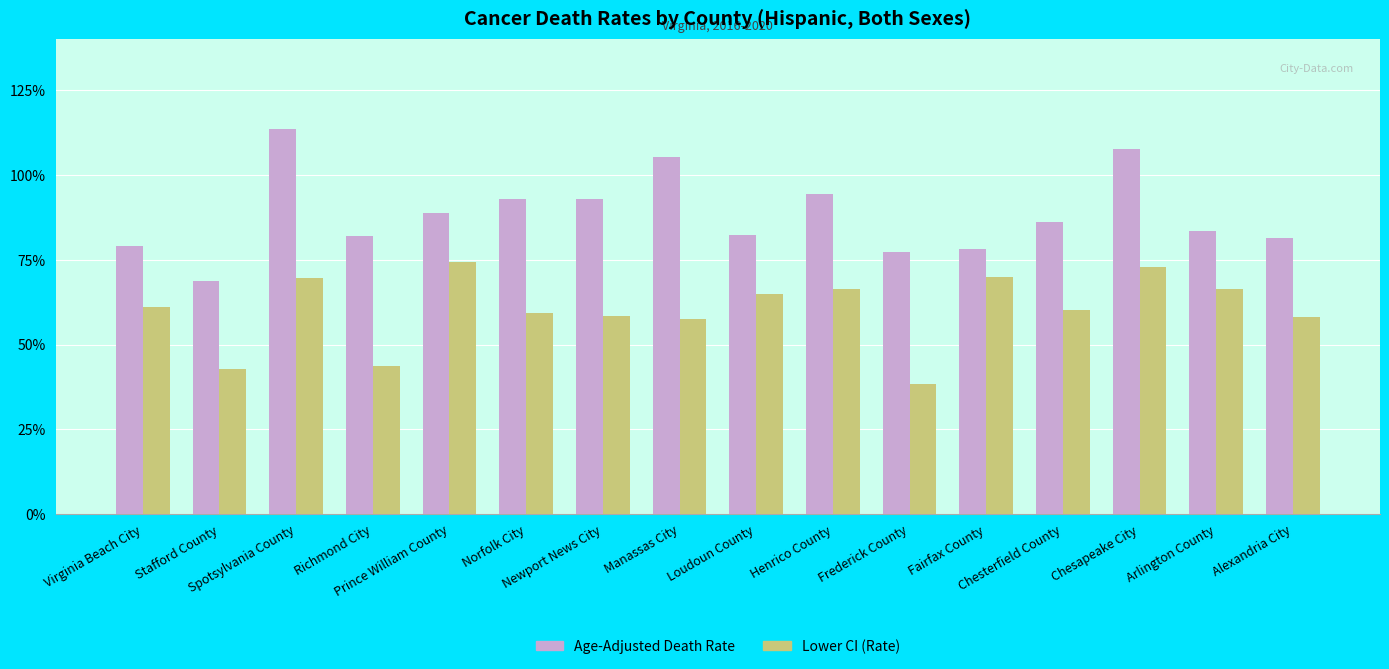

How many series are shown in this chart?

2